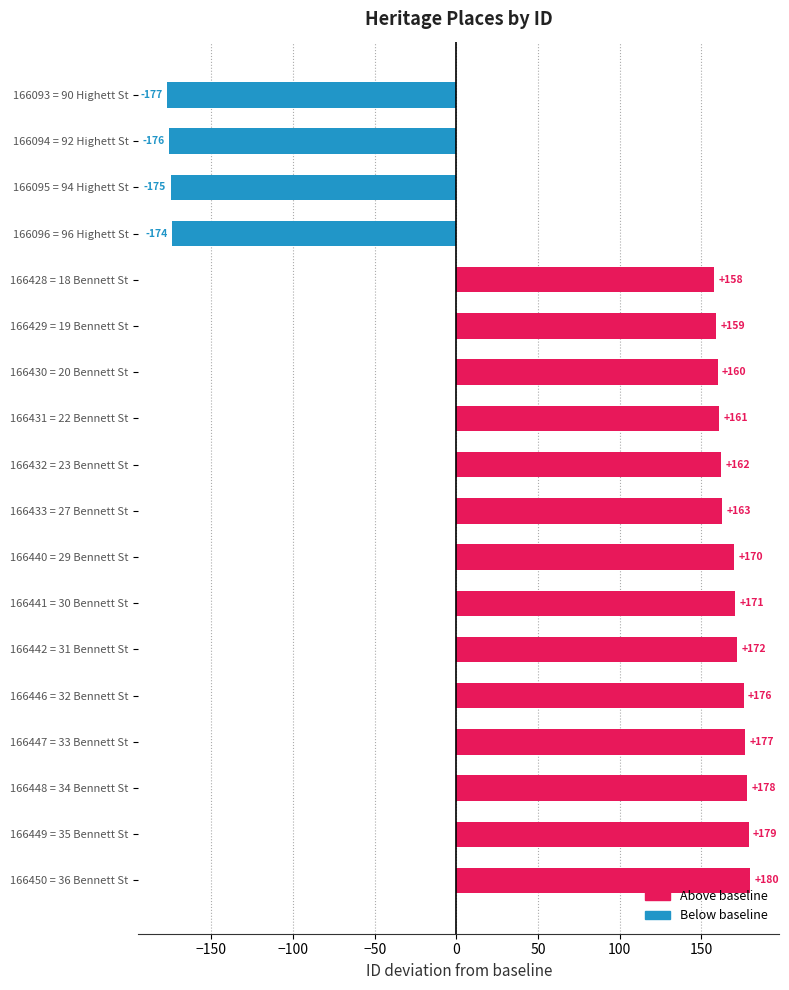

True or false: the data shows 178 at 166448 = 34 Bennett St.

True